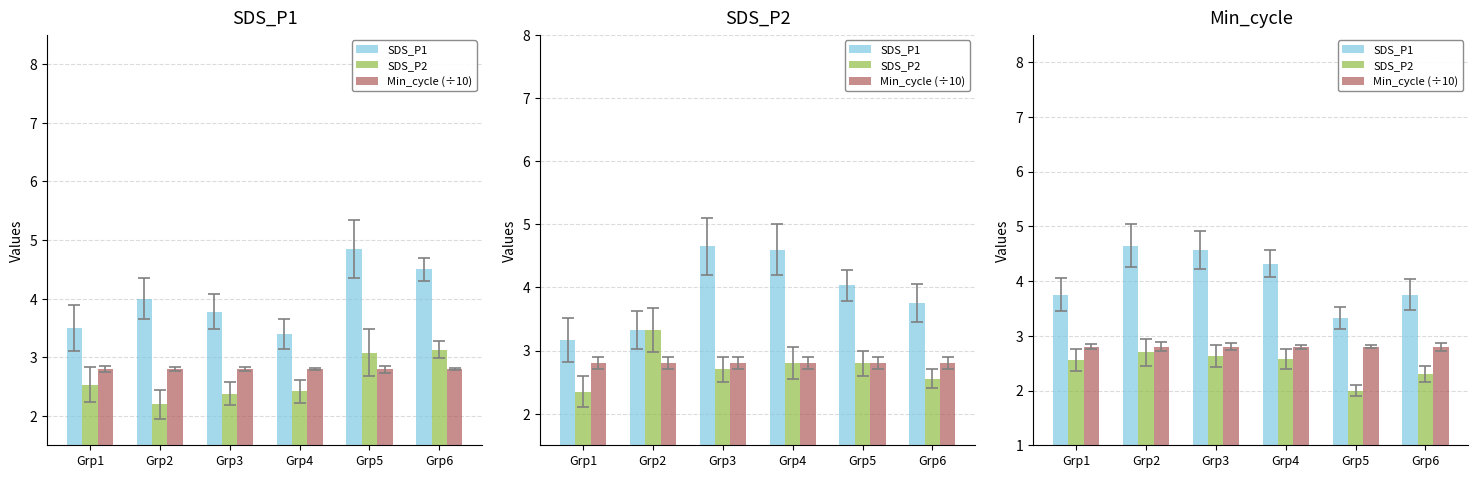

Reading left to right, transcribe all the data shown in this chart.

SDS_P1: Grp1=3.8	Grp2=4.7	Grp3=4.6	Grp4=4.3	Grp5=3.3	Grp6=3.8
SDS_P2: Grp1=2.5	Grp2=2.7	Grp3=2.6	Grp4=2.6	Grp5=2.0	Grp6=2.3
Min_cycle (÷10): Grp1=2.8	Grp2=2.8	Grp3=2.8	Grp4=2.8	Grp5=2.8	Grp6=2.8